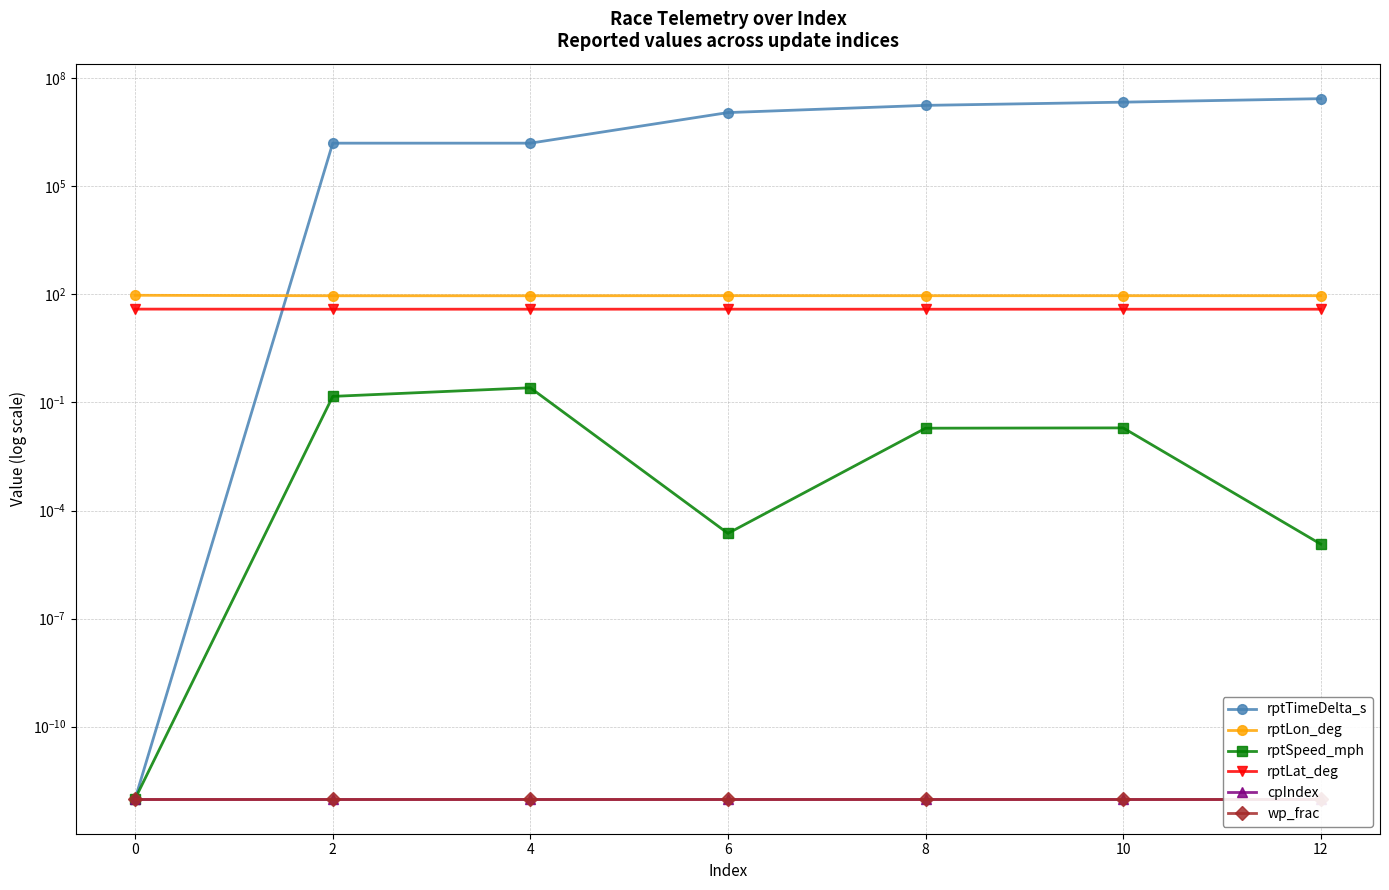

What is the difference between the second highest and second lowest values in the rptLat_deg series?

0.1